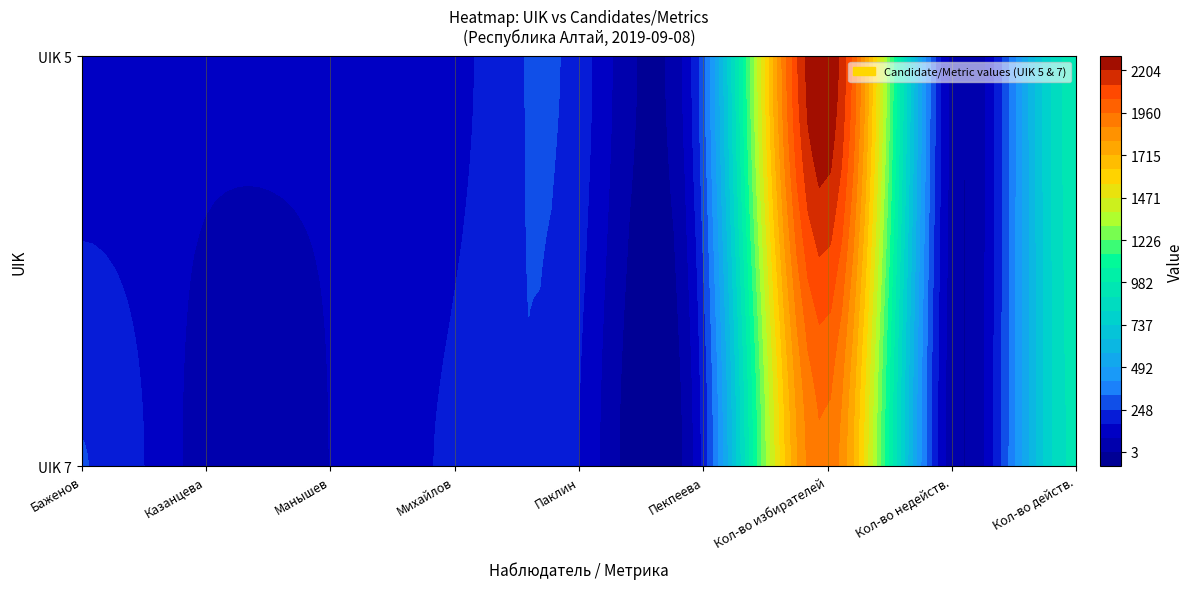

Reading left to right, extract all data points from this chart.

7: 250	46	86	187	166	187	1945	31	922
5: 104	104	94	133	211	300	2281	50	946